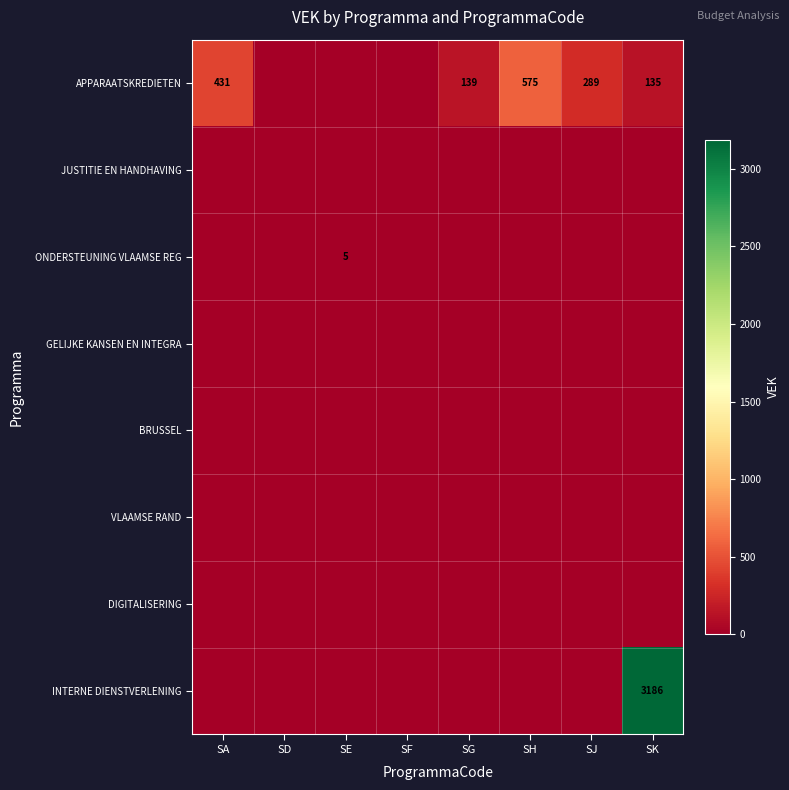

What is the sum of all INTERNE DIENSTVERLENING values?

3186